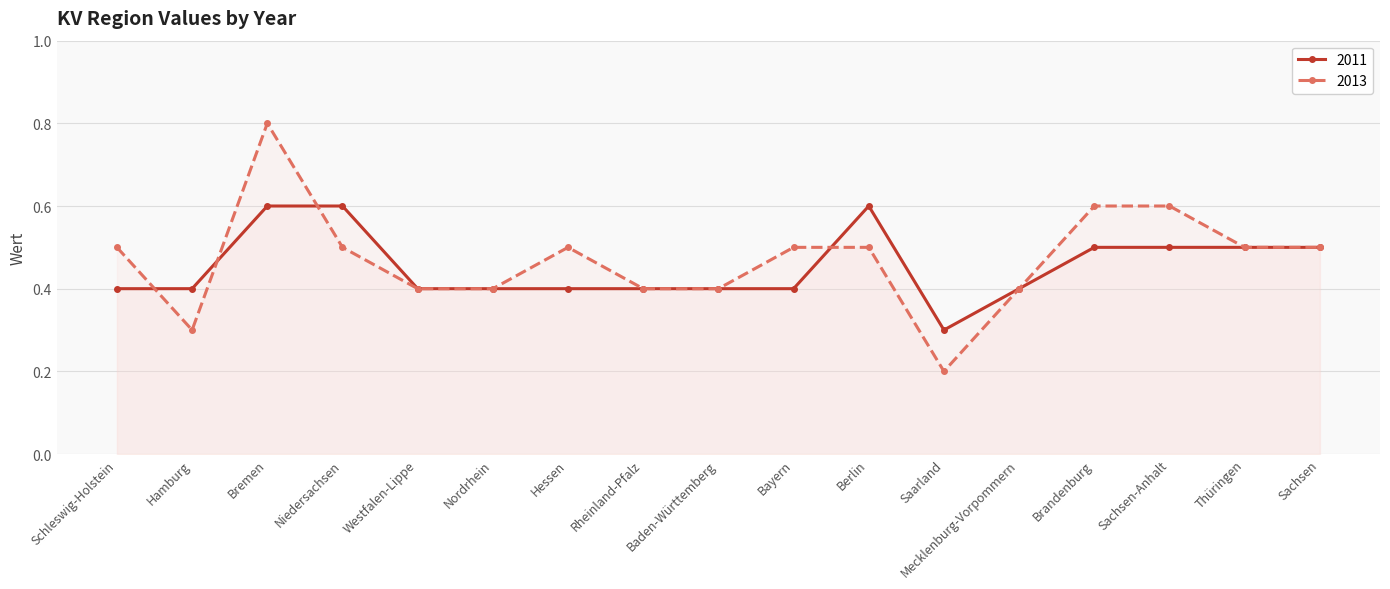

At which label does 2013 reach its minimum?

Saarland